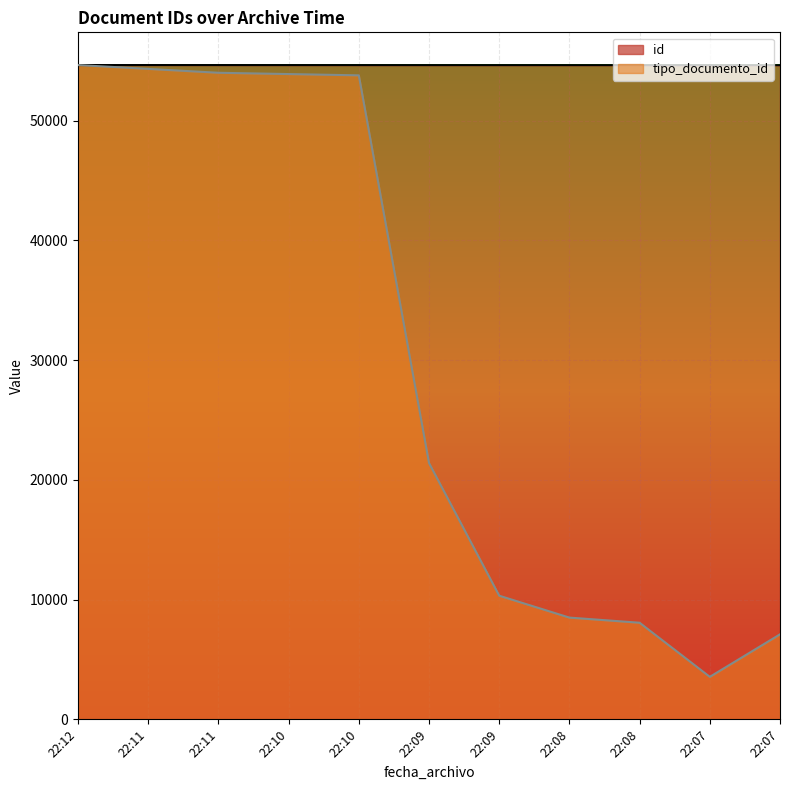

Where does the id series first go above 54631?

22:12